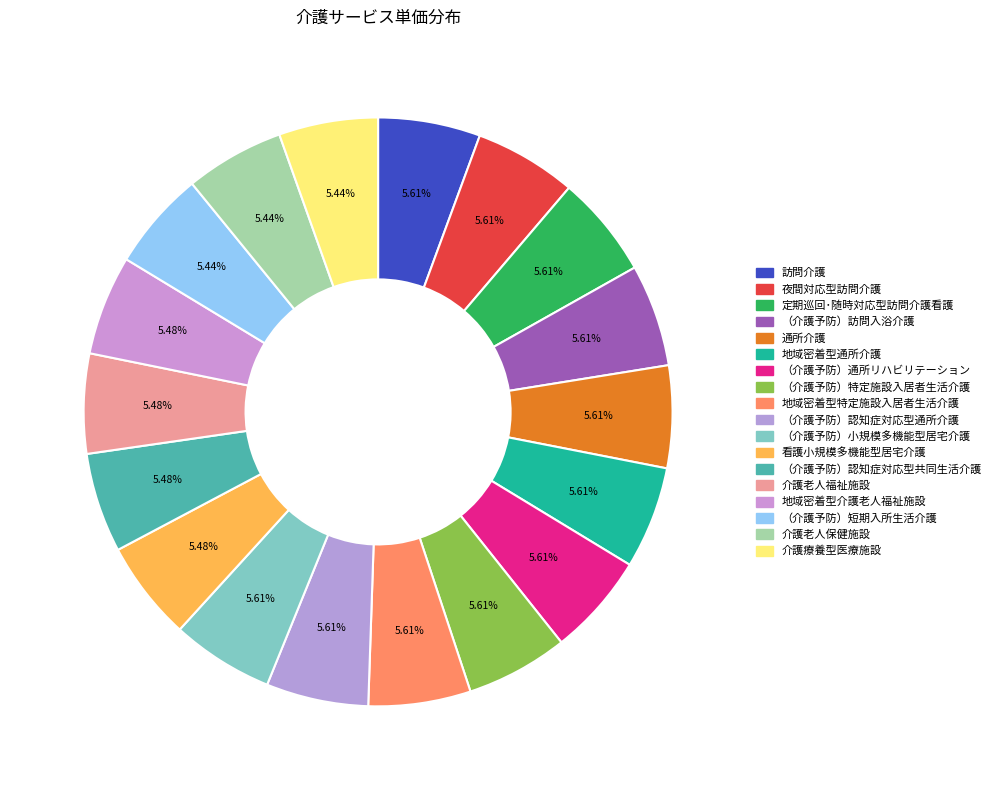

Is it true that 通所介護 is 6% of the pie?

True